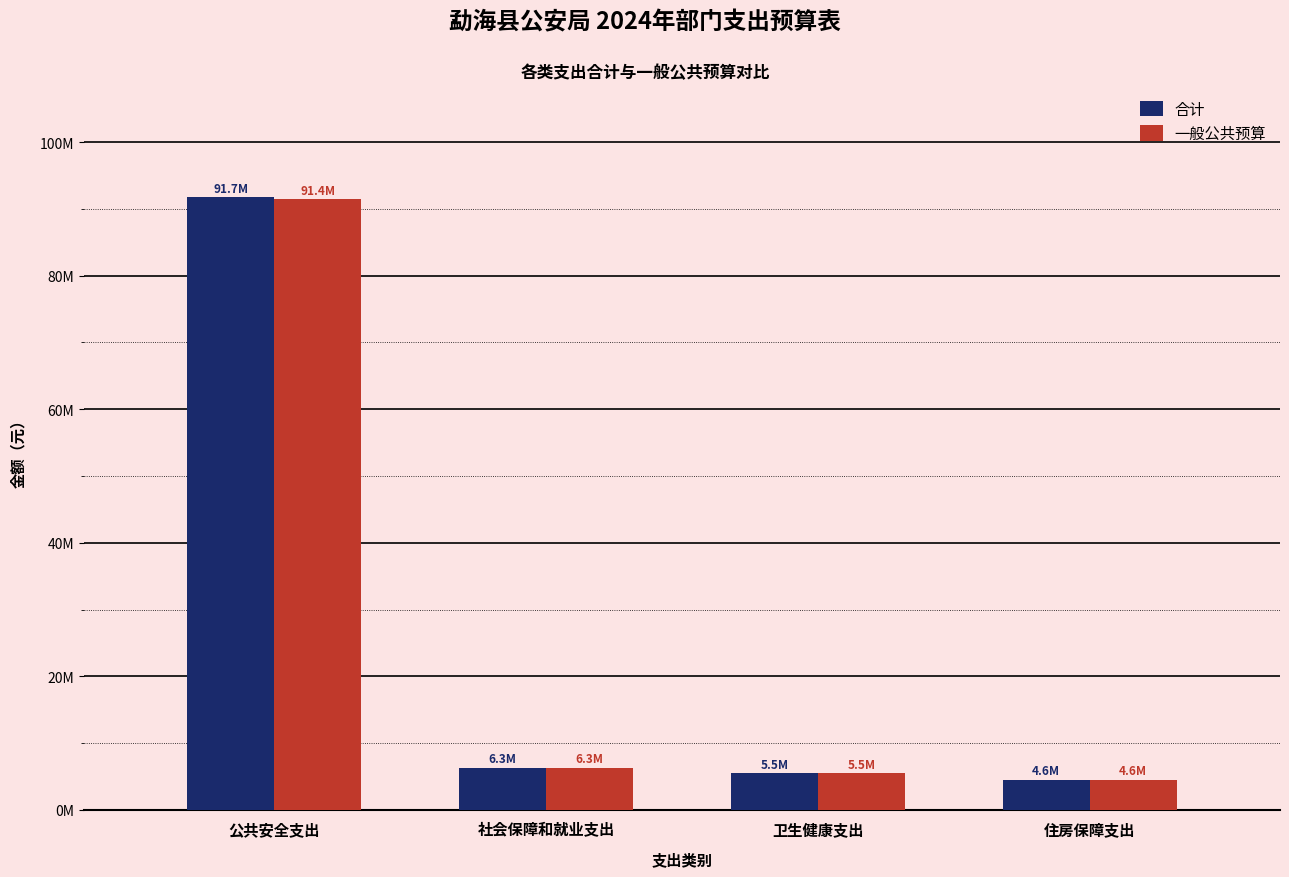

What are all the series names shown in the legend?

合计, 一般公共预算